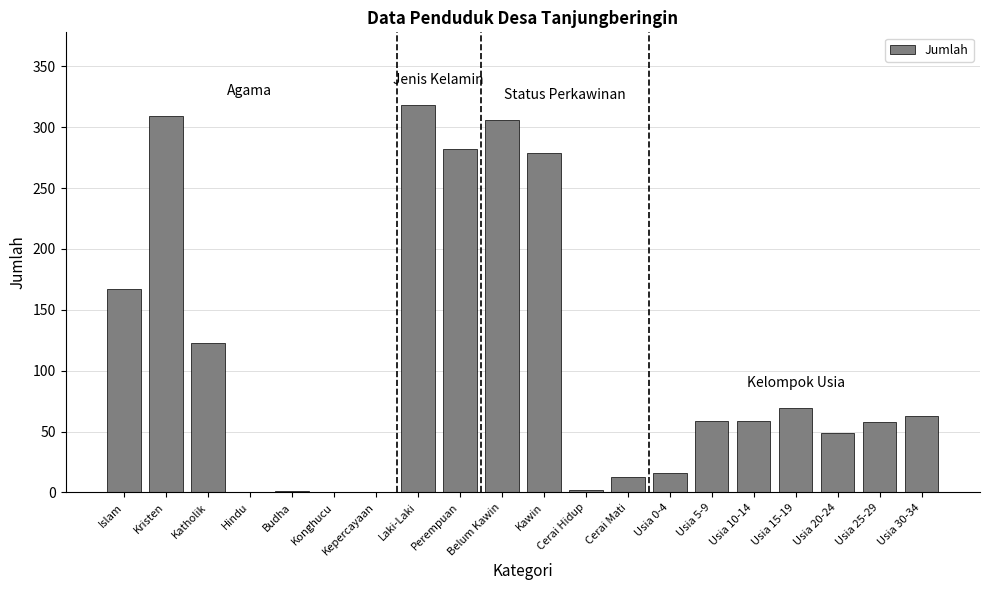

Where is the data nearest to the value 159?

Islam